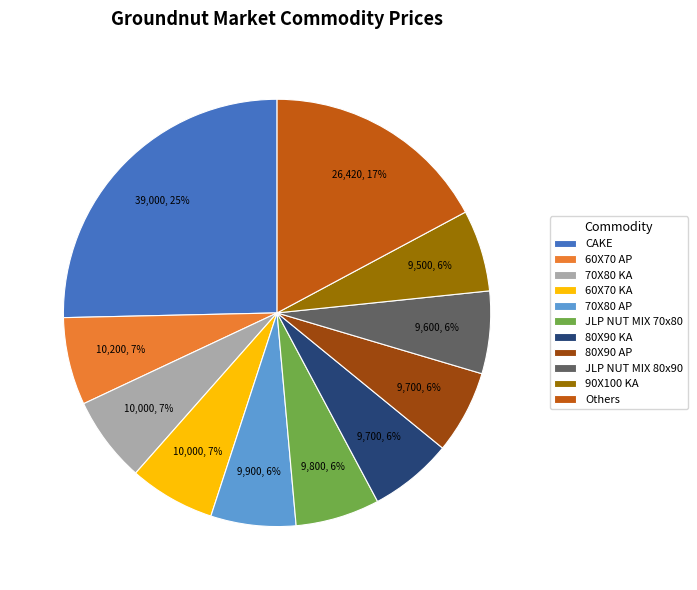

Is it true that 80X90 AP is 6% of the pie?

True